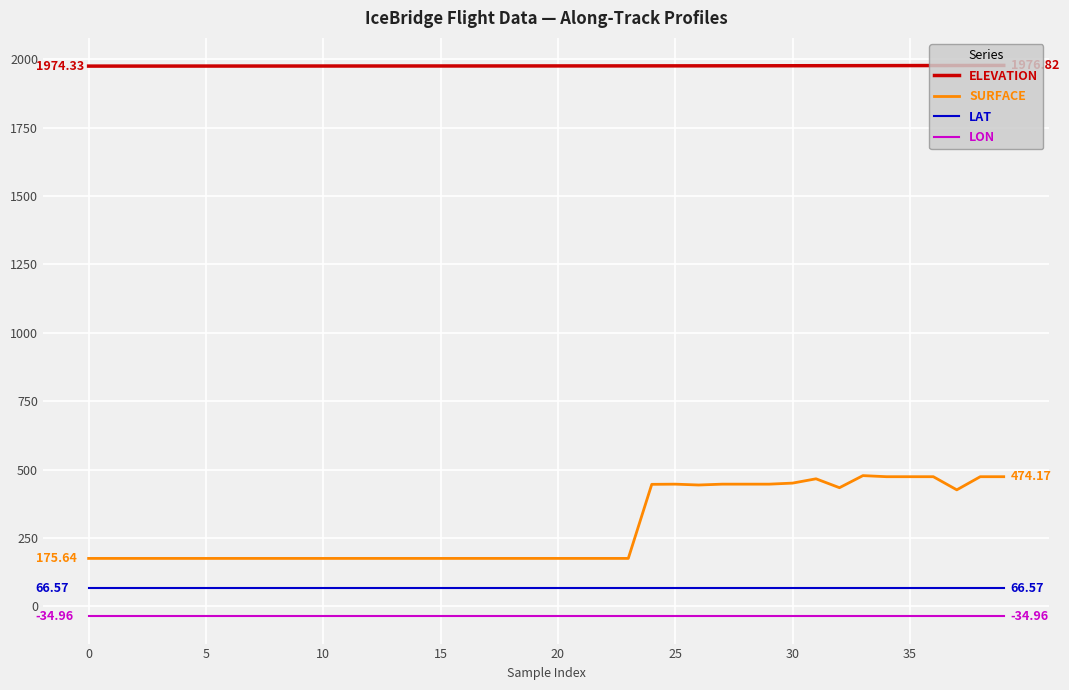

Which series has the largest range (max minus min)?

SURFACE